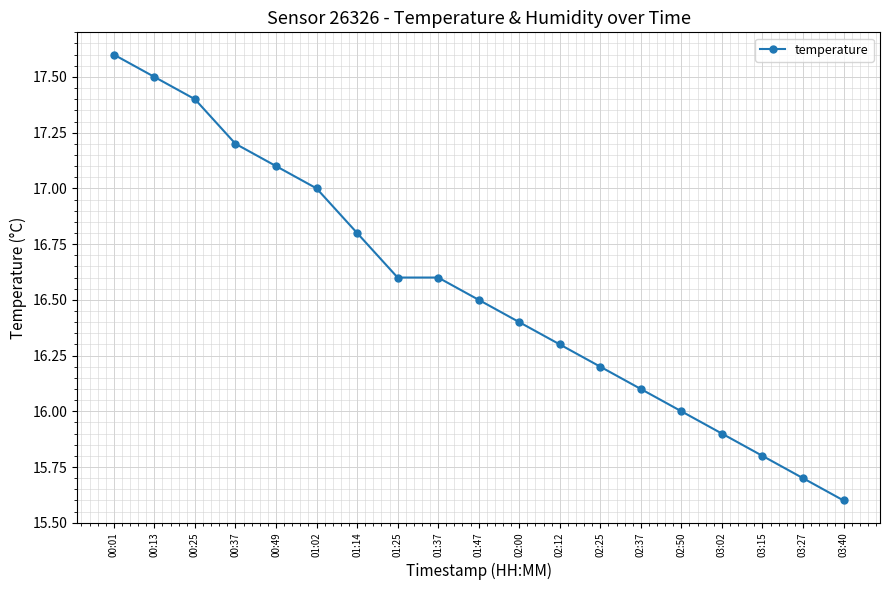

Between 00:49 and 02:50, which is larger?

00:49